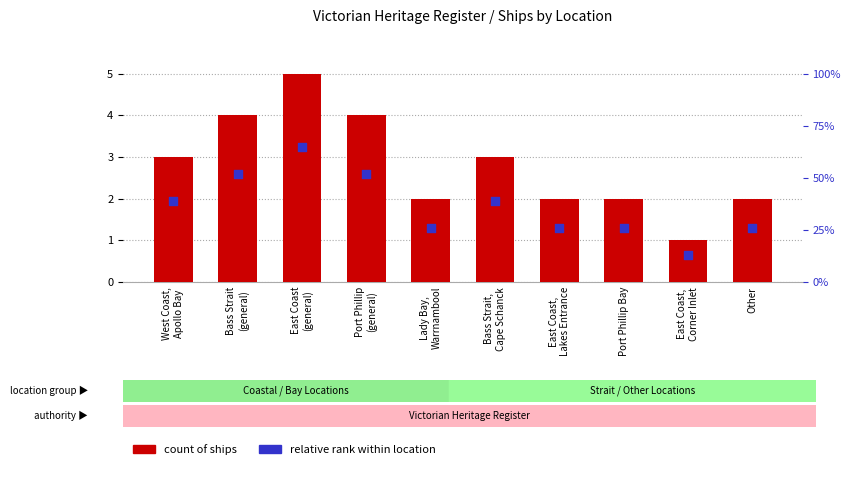

At which category is the sum across all series the highest?

East Coast
(general)